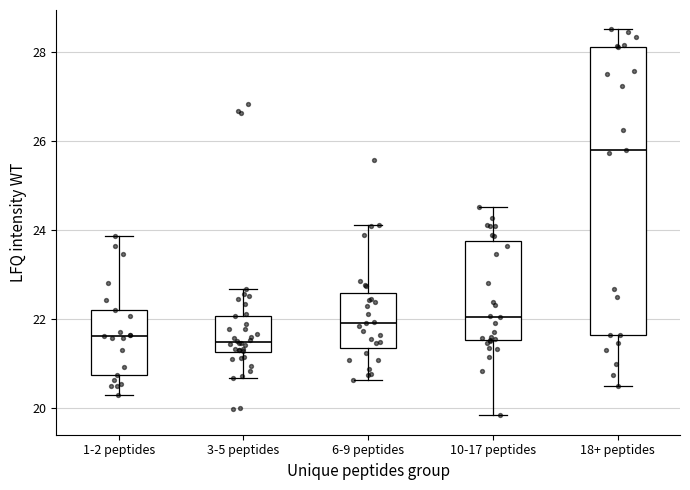

Which box's median line is the highest?

18+ peptides